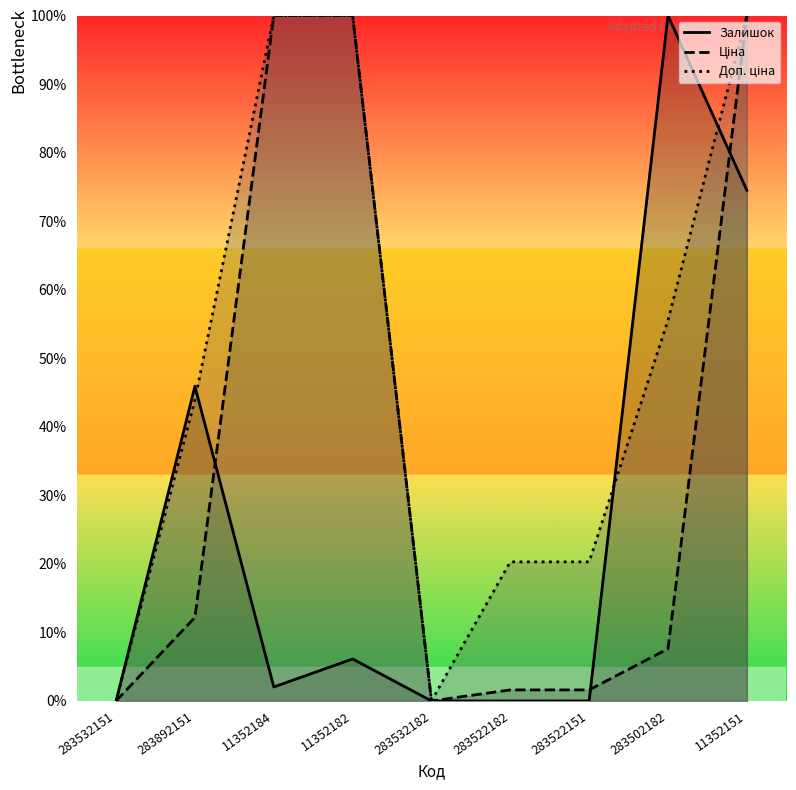

What is the maximum value shown in the chart?

100.0